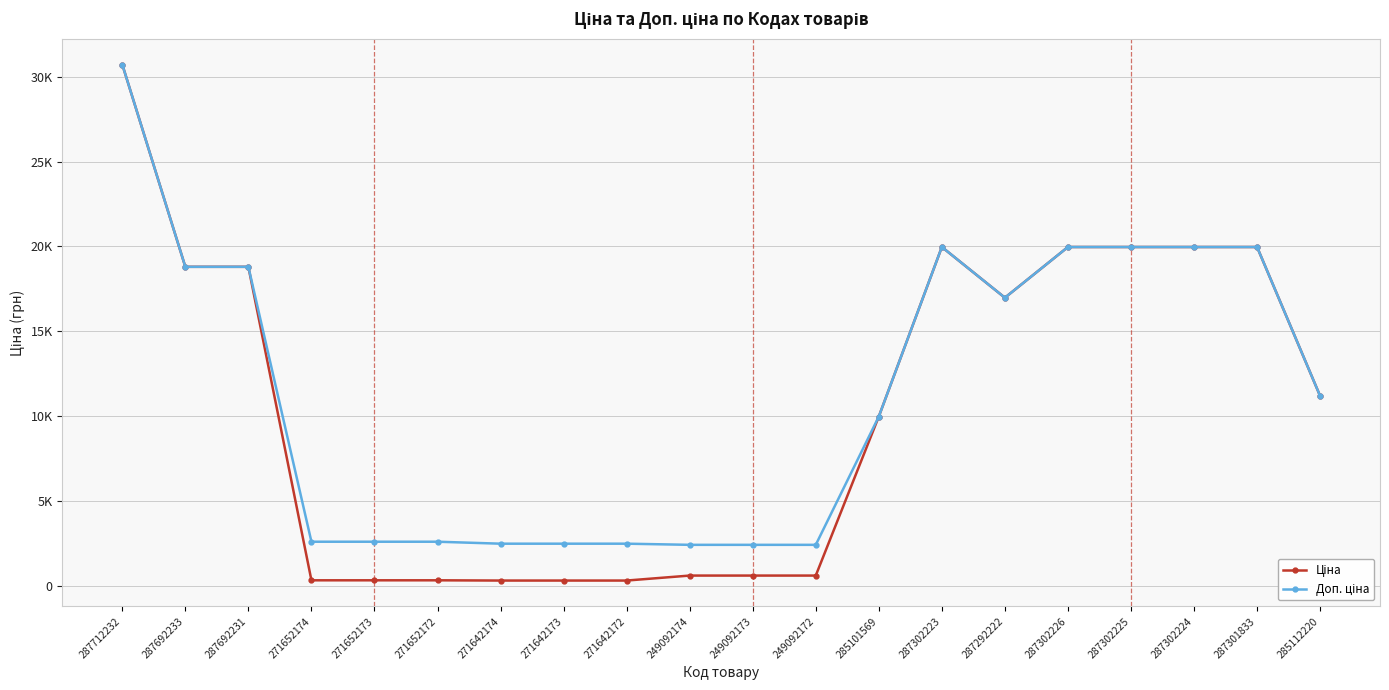

What is the total value across all series at 287302223?

39928.3